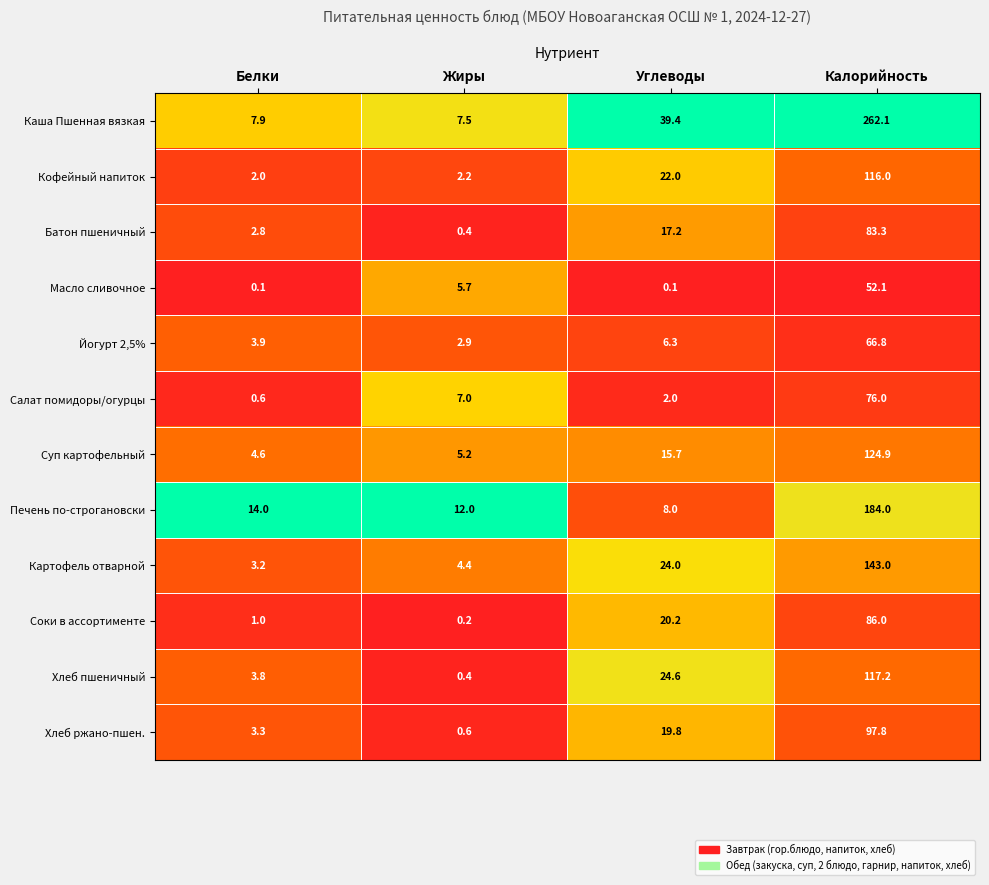

Which category has the highest value across all series?

Калорийность